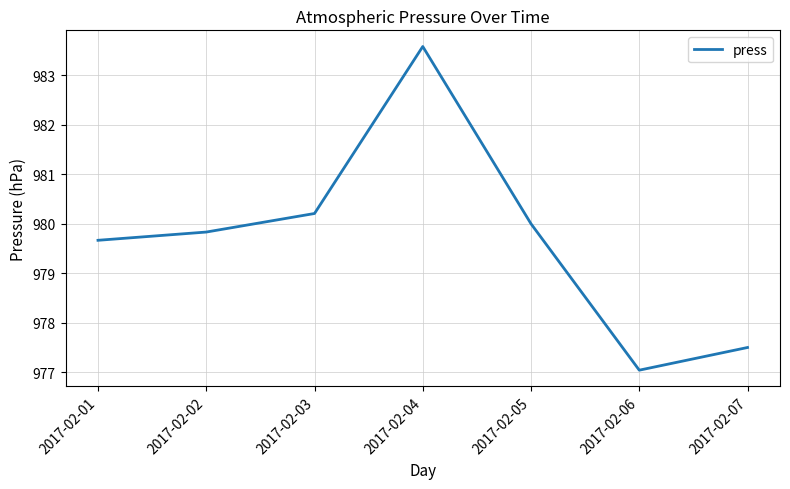

Where is the first local maximum?

2017-02-04